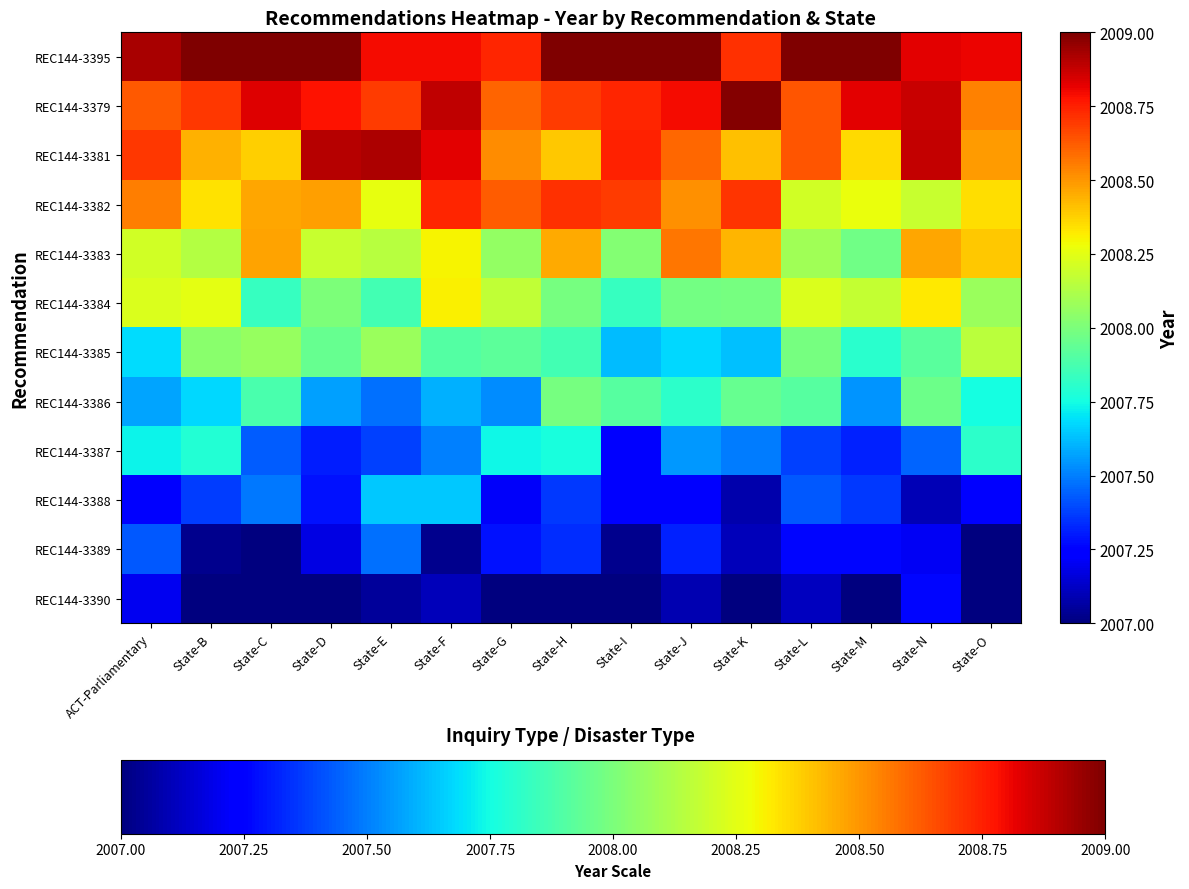

What is the minimum value shown in the chart?

2006.7